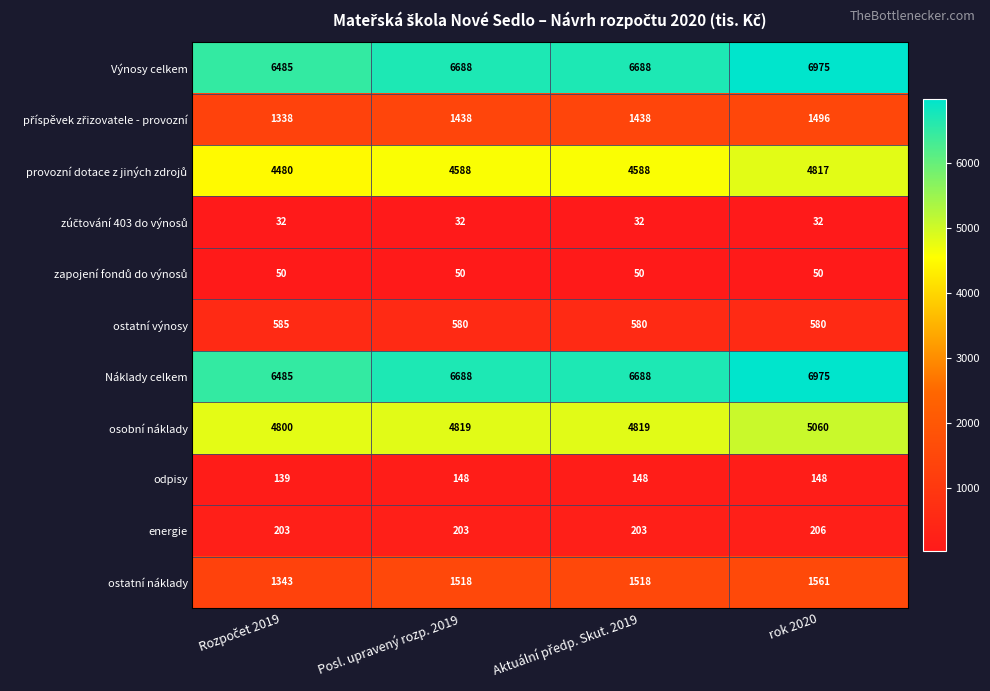

Is it true that ostatní výnosy equals 580 at rok 2020?

True